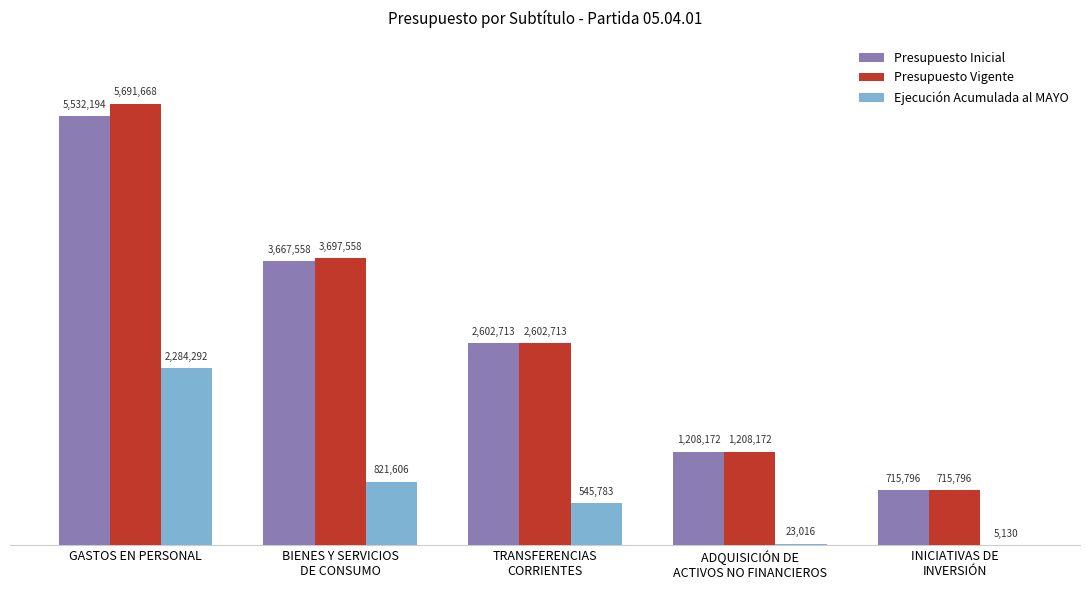

Which series changed the most between ADQUISICIÓN DE
ACTIVOS NO FINANCIEROS and INICIATIVAS DE
INVERSIÓN?

Presupuesto Inicial